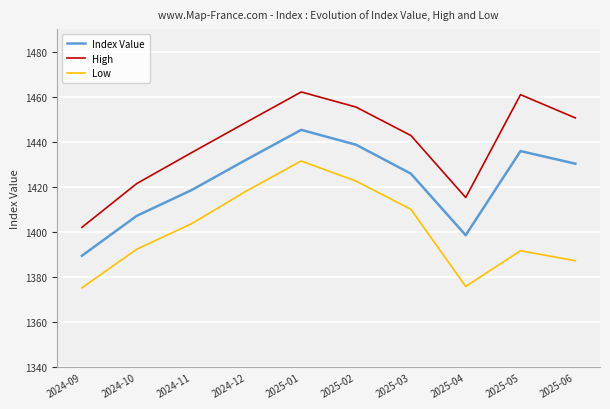

Which series has the widest spread of values?

High